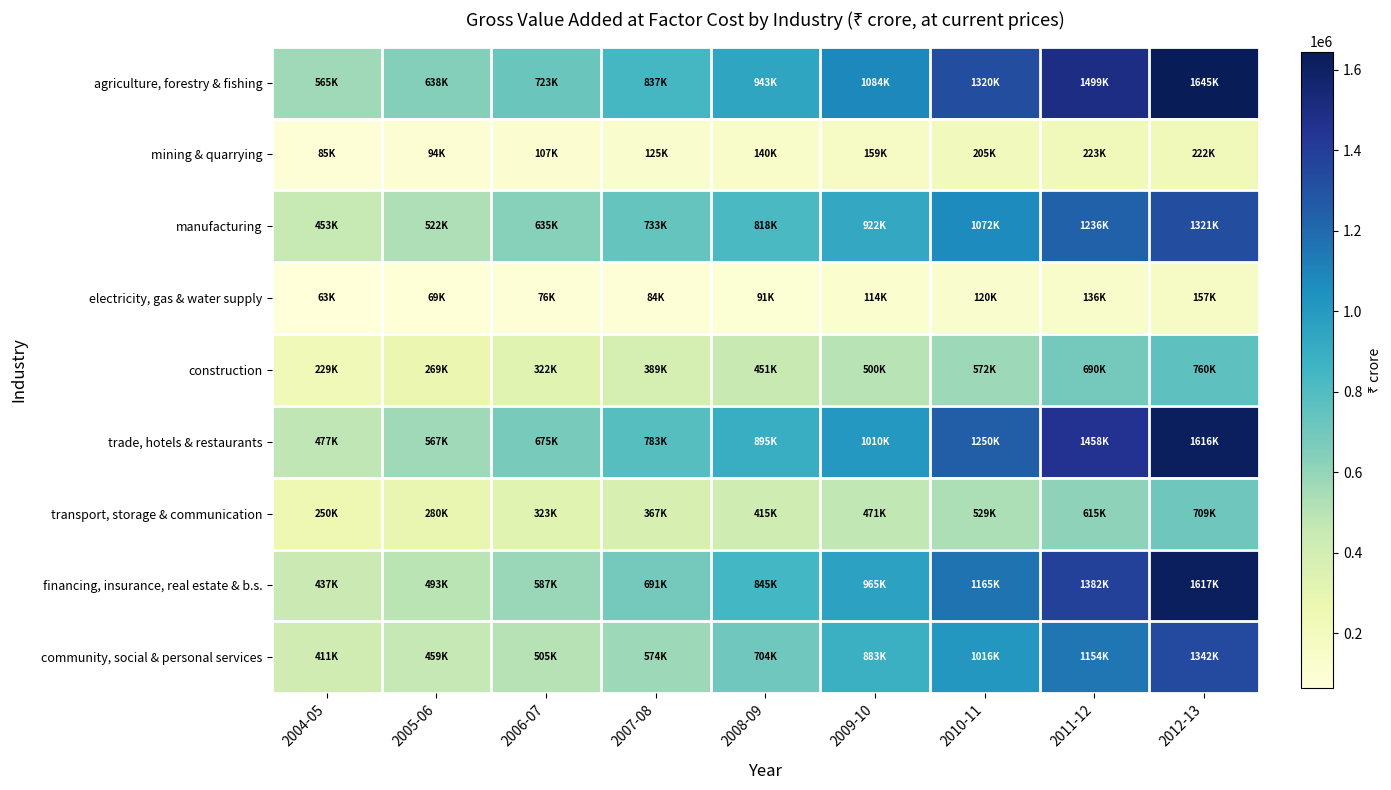

Rank the series by their maximum value, from lowest to highest.

electricity, gas & water supply, mining & quarrying, transport, storage & communication, construction, manufacturing, community, social & personal services, trade, hotels & restaurants, financing, insurance, real estate & b.s., agriculture, forestry & fishing